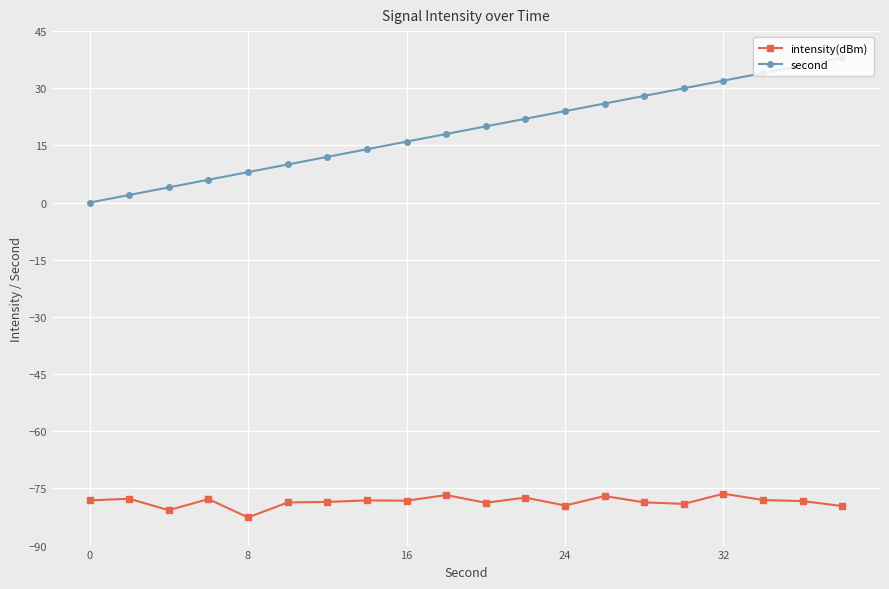

What are all the series names shown in the legend?

intensity(dBm), second